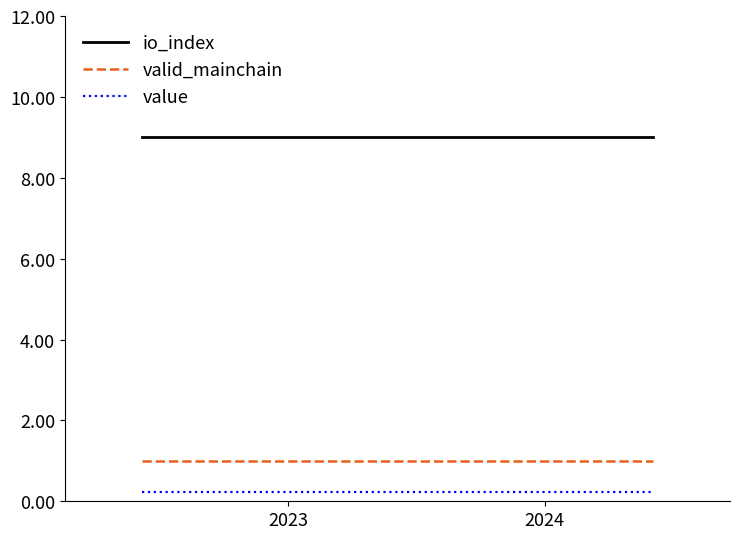

What is the highest value of the value series?

0.2